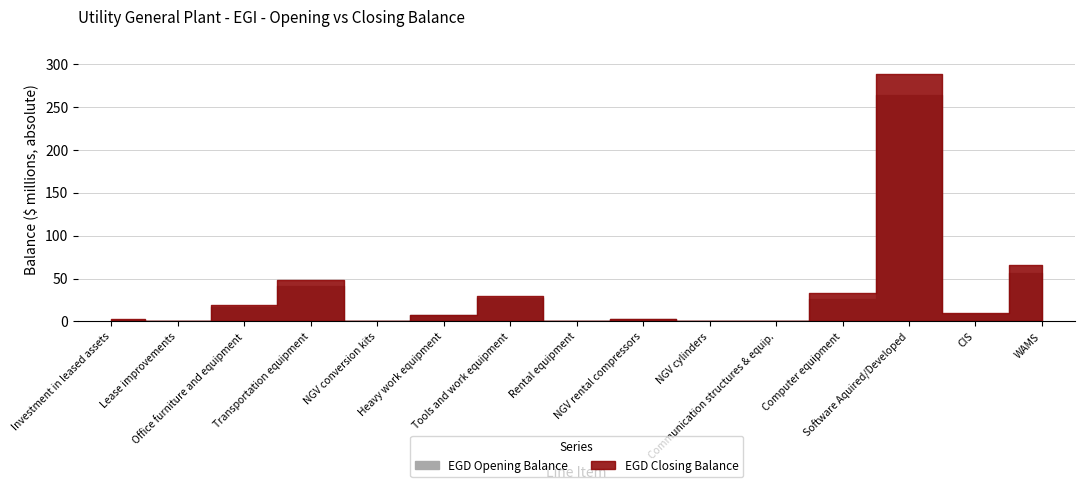

At which category does the chart reach its peak across all series?

Software Aquired/Developed